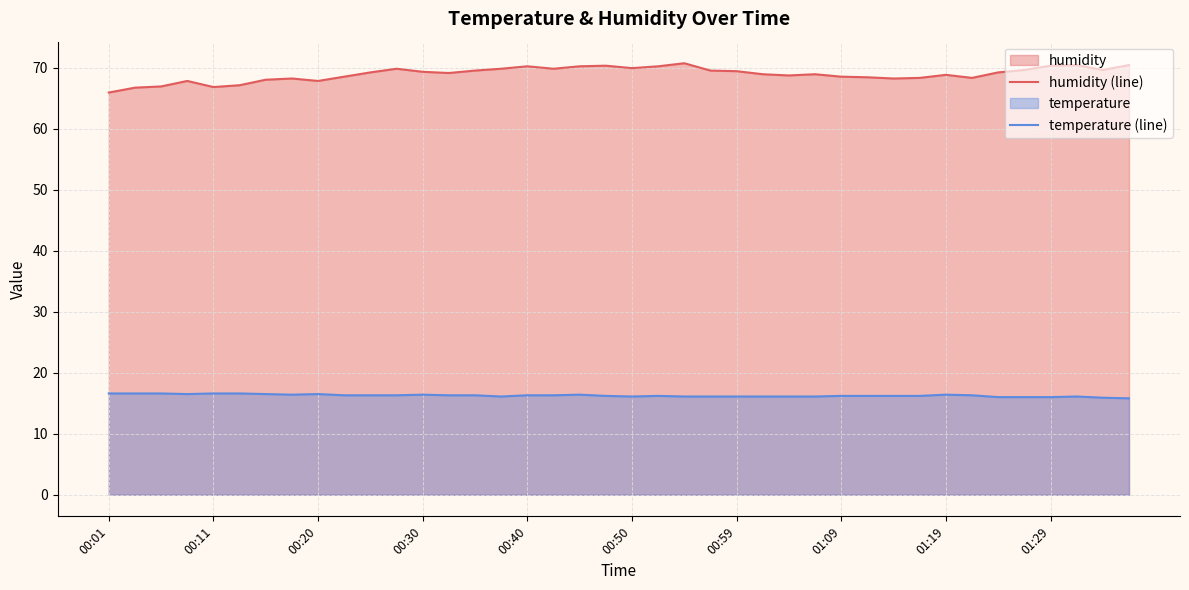

In humidity (line), how many points are lower than both neighbors (excluding endpoints)?

9